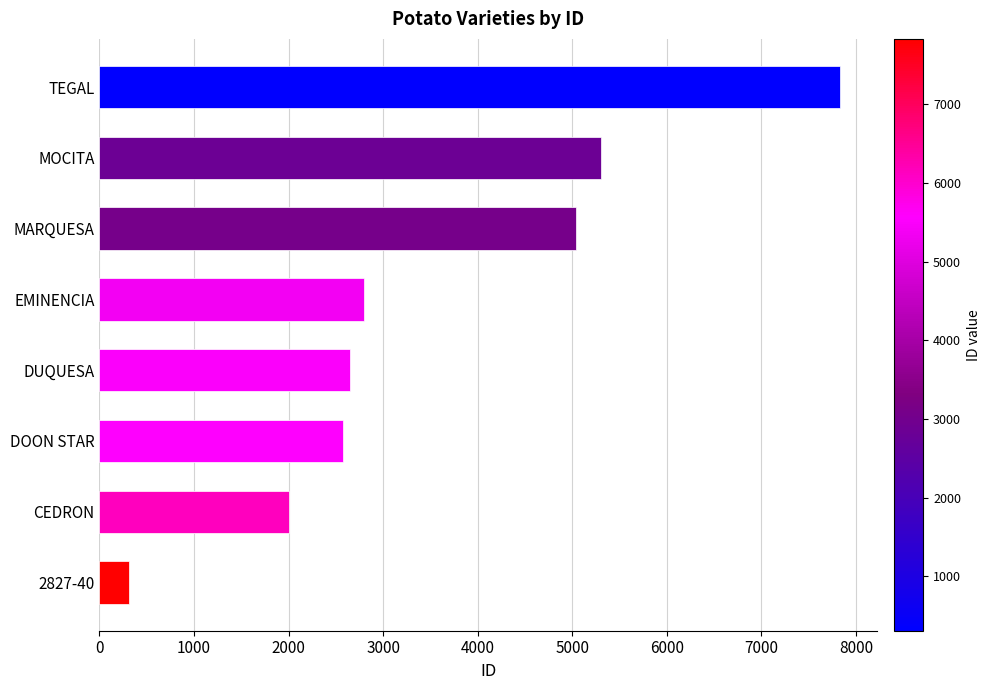

What is the average value?

3564